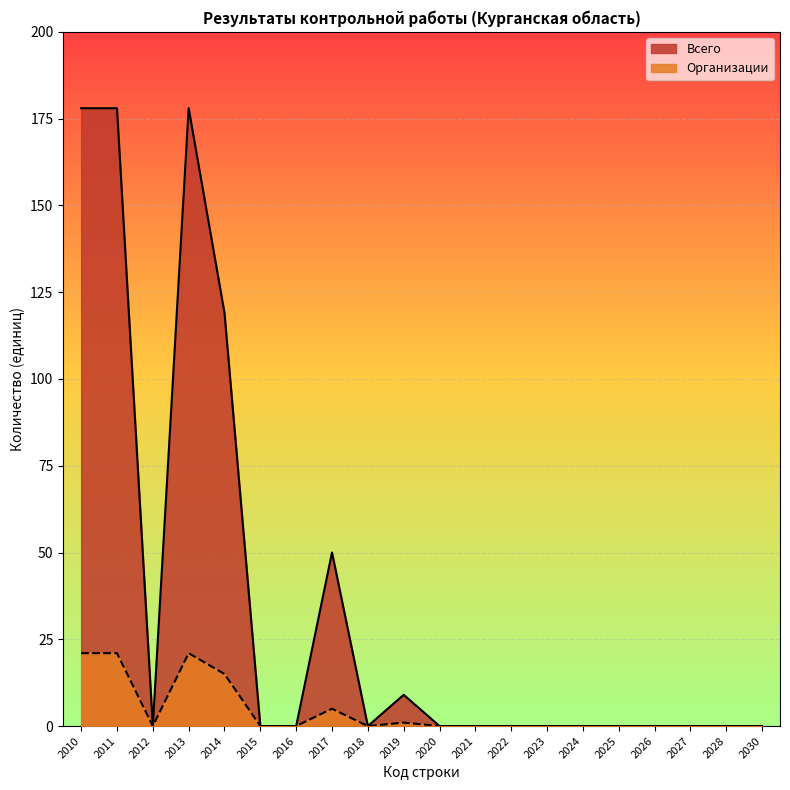

Rank the series by their average value, from lowest to highest.

Организации, Всего